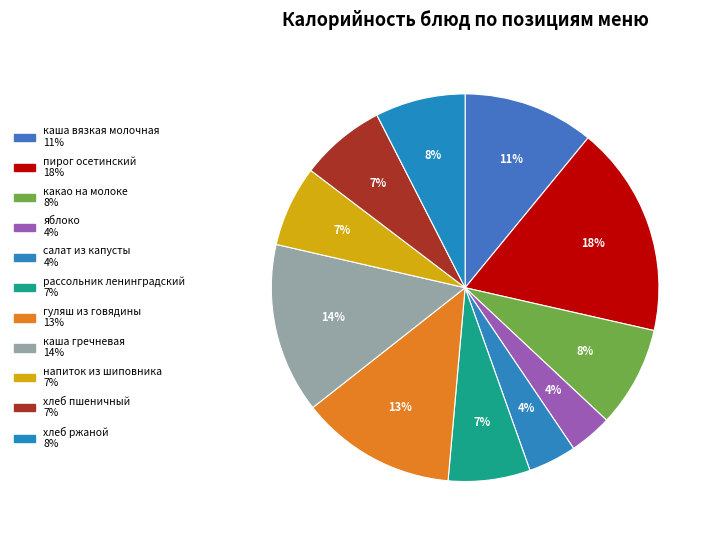

What is the ratio of the value at пирог осетинский to the value at салат из капусты?

4.4